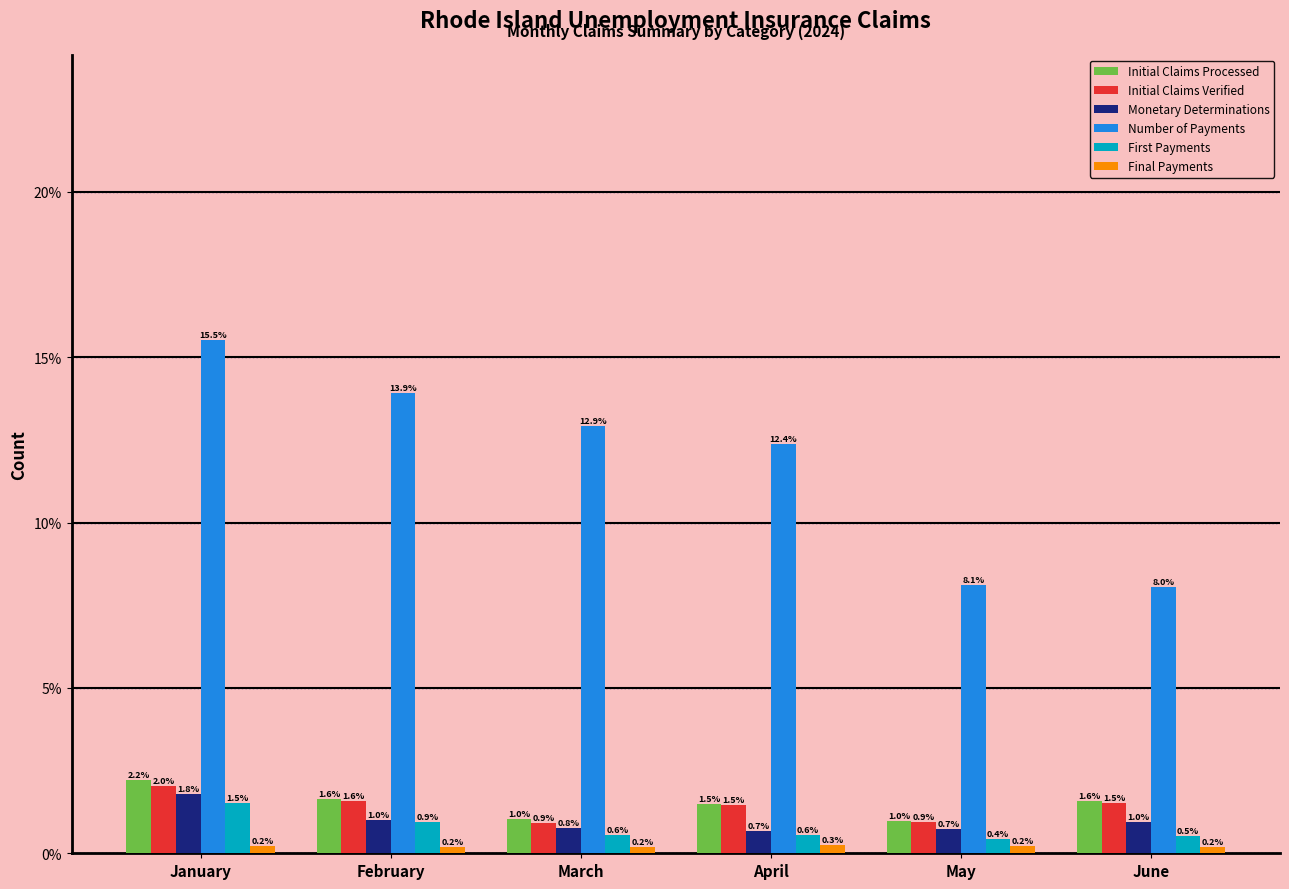

What is the difference between the highest and lowest values at January?

15.3